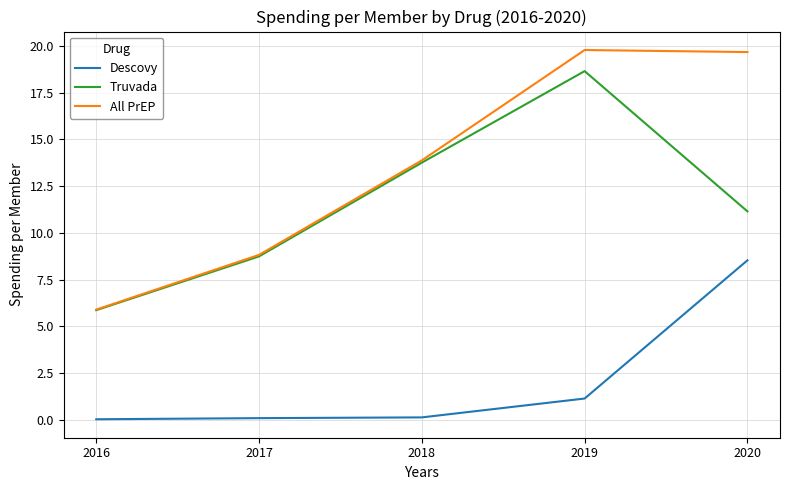

What is the difference between the Descovy values at 2016 and 2020?

8.5